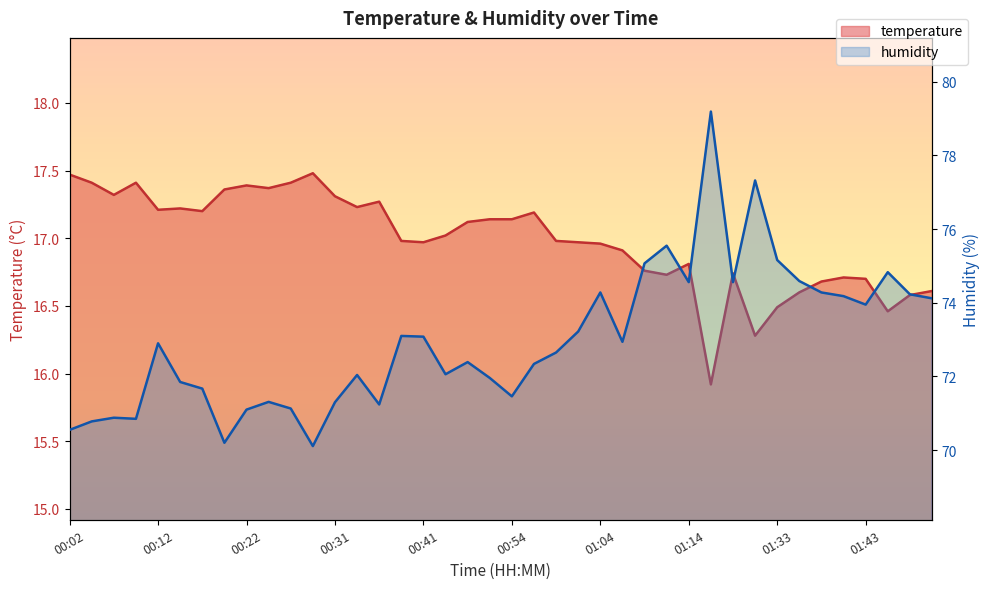

Which series has the largest range (max minus min)?

humidity